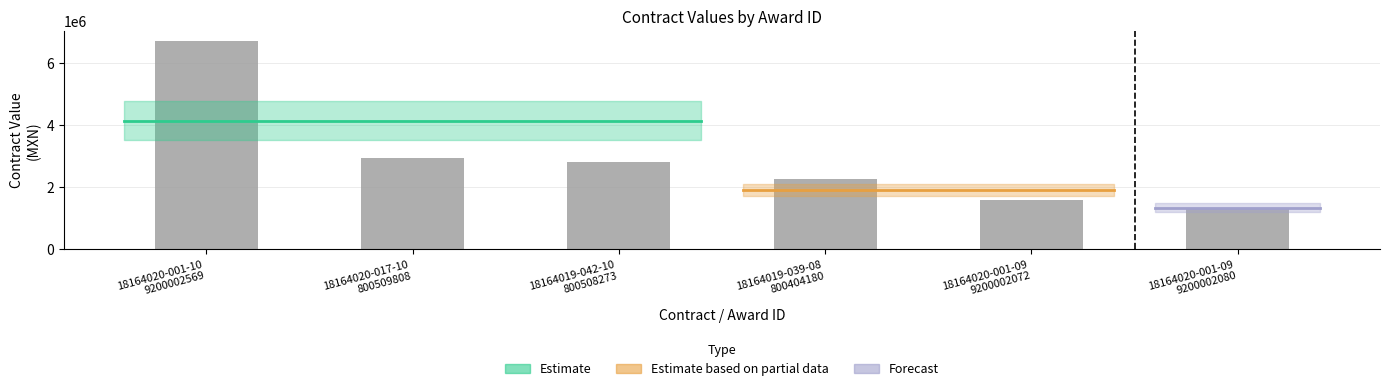

What is the maximum value shown in the chart?

6710057.2